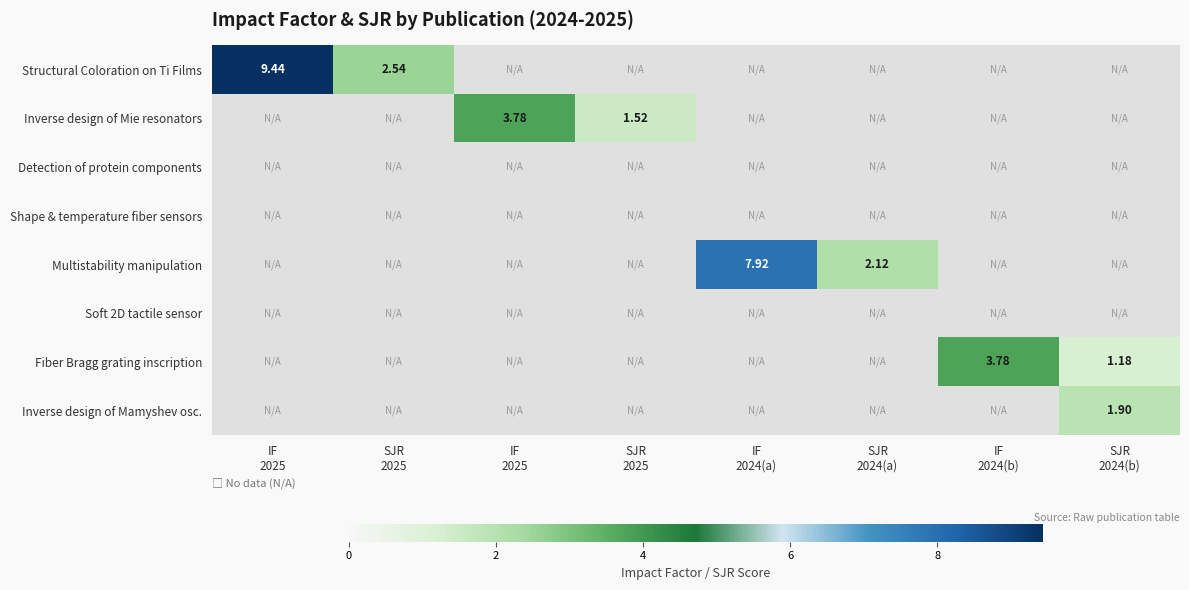

Which series has the widest spread of values?

Structural Coloration on Ti Films